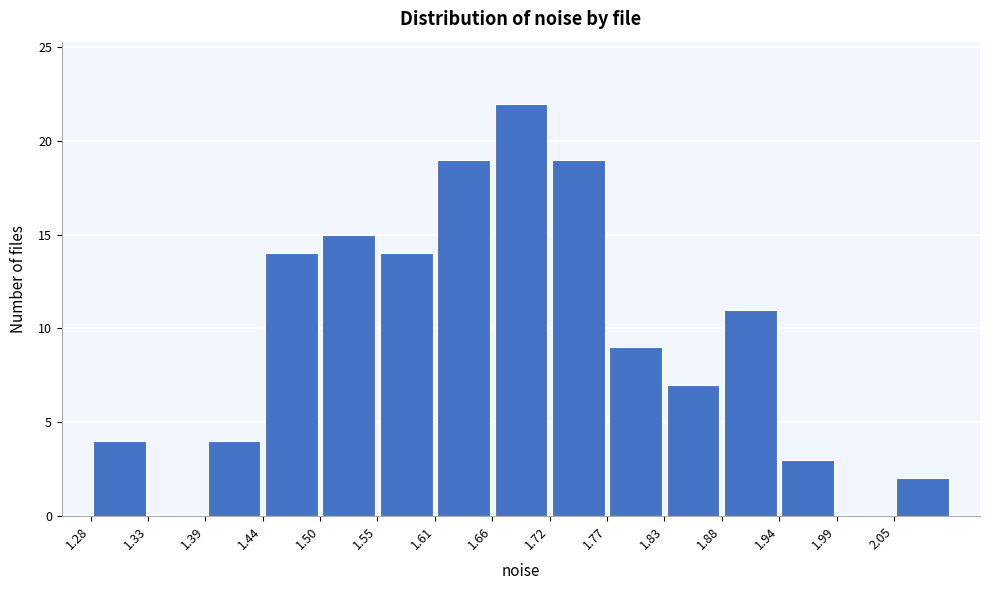

How tall is the bar that spans 1.39 to 1.44 on the x-axis? Neither the bar edges nor the heights are printed on the chart, so give them approximately, as read against the axes.

4